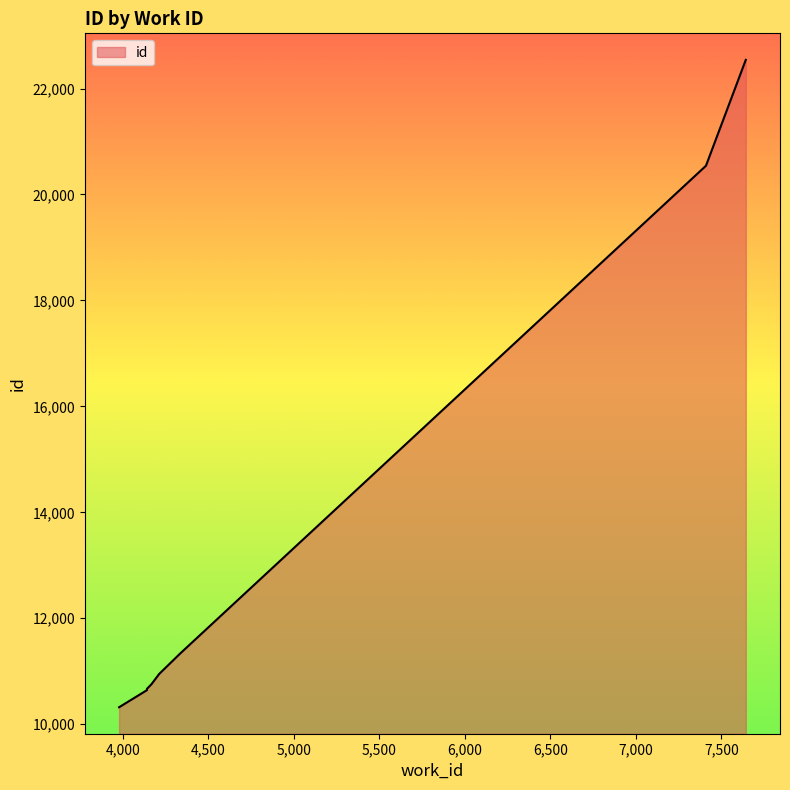

What is the change in value from 4210 to 7643?

+11604